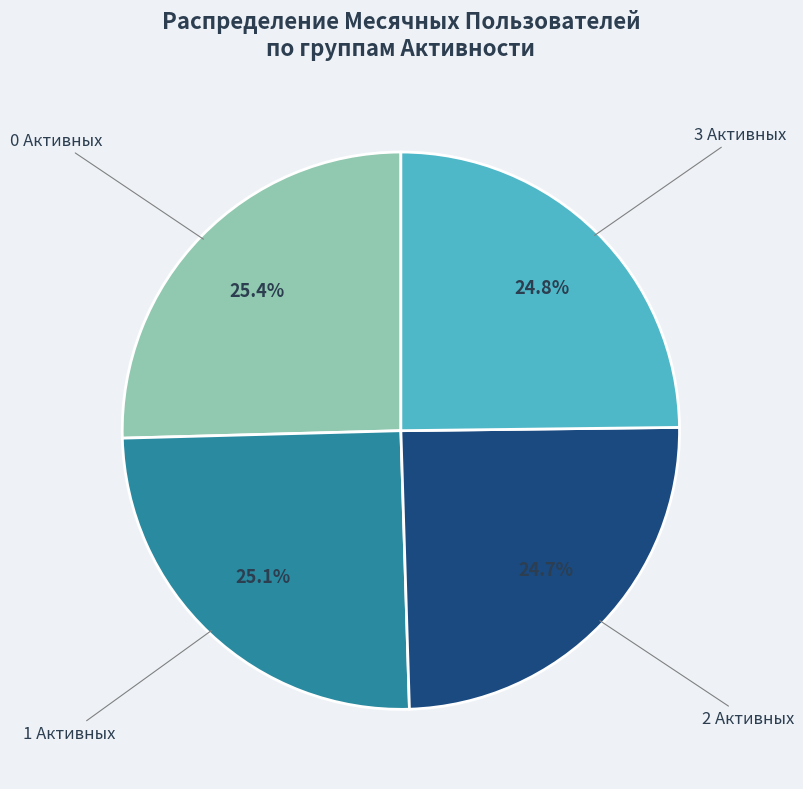

Count the number of slices in the pie.

4